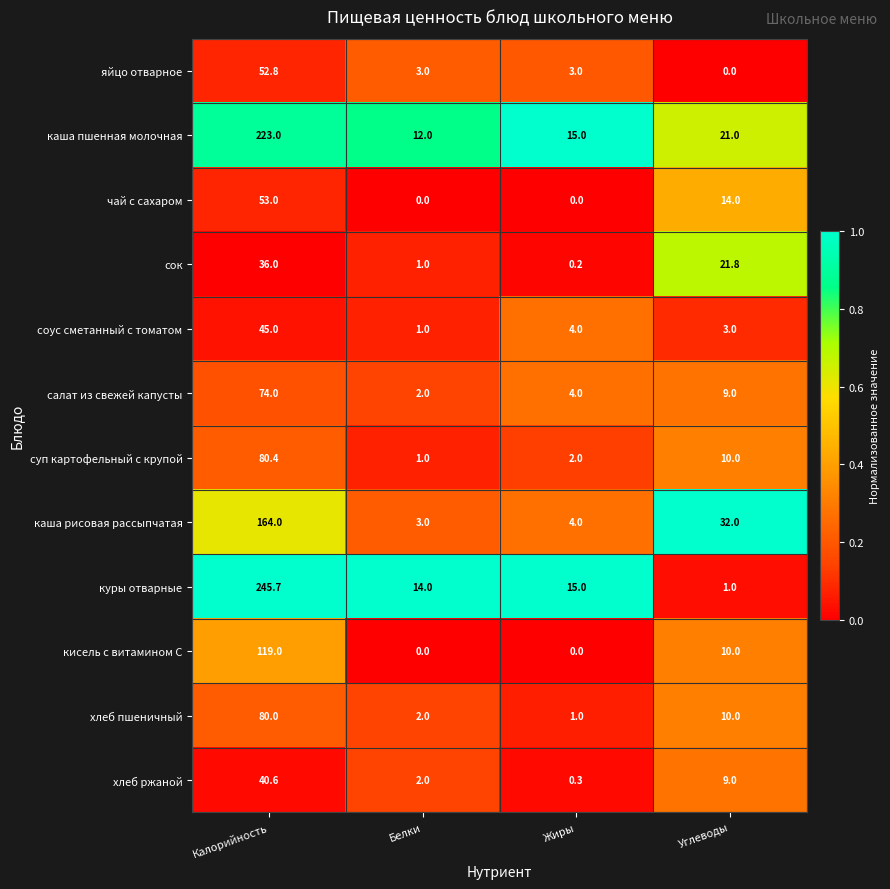

At which label does куры отварные first exceed 15?

Калорийность